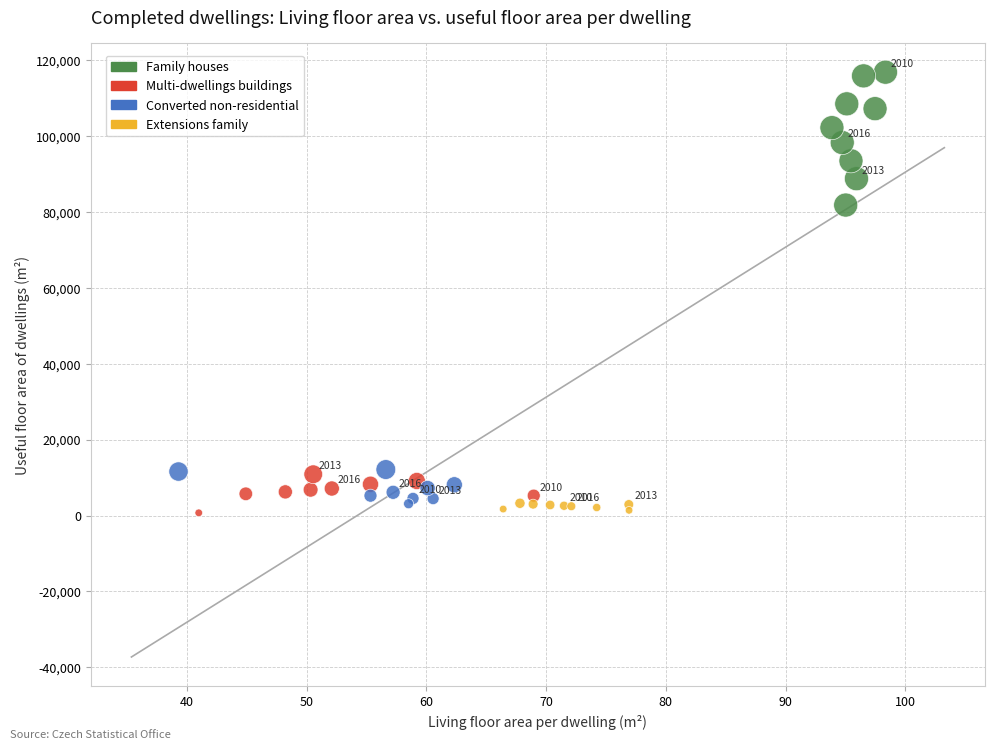

Which series contains the highest Y value?

Family houses